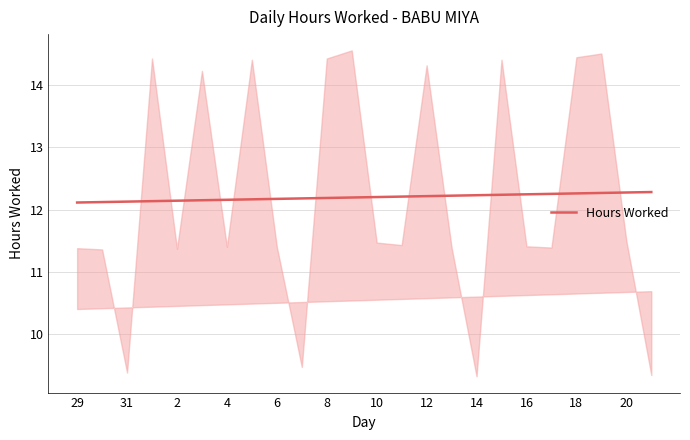

Is it true that Hours Worked equals 7.7 at 14?

False